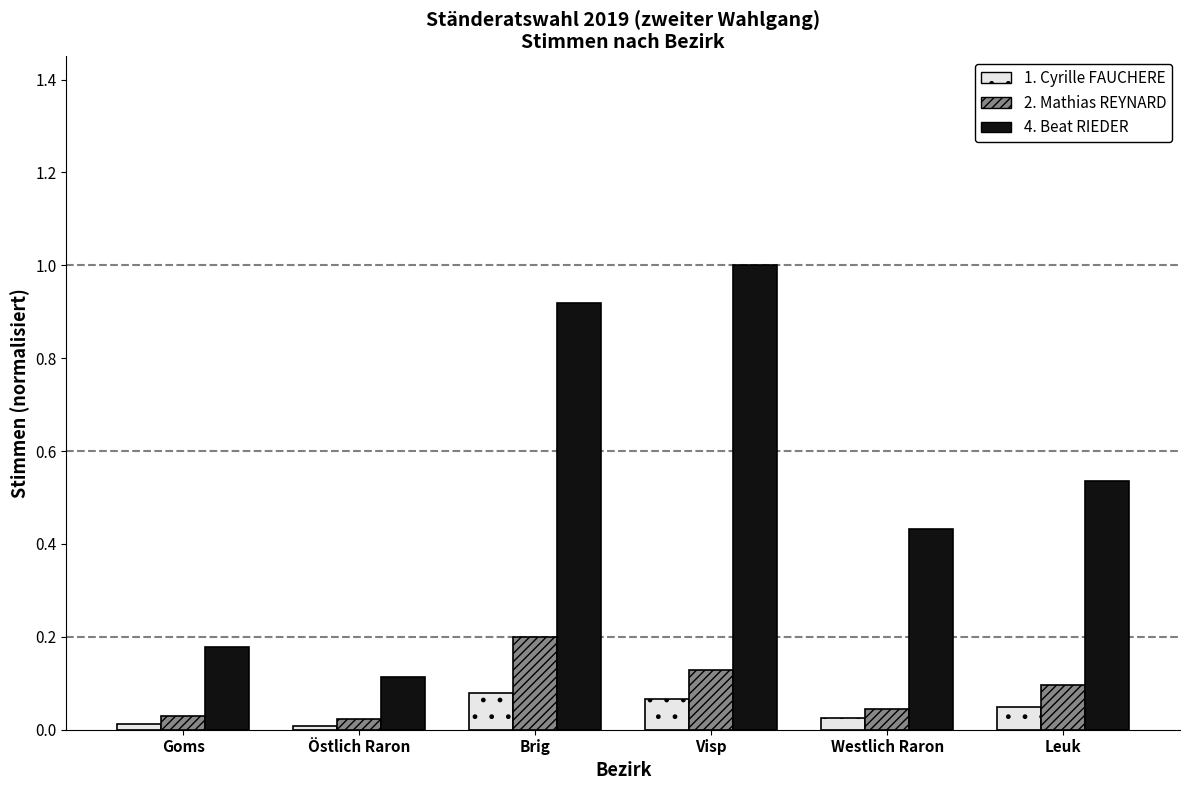

Which series has the widest spread of values?

4. Beat RIEDER